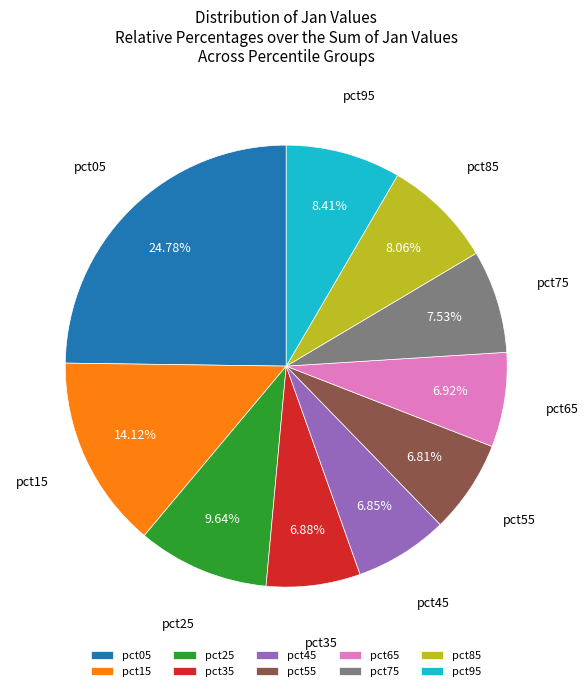

Combined, do pct55 and pct35 account for over 50%?

No